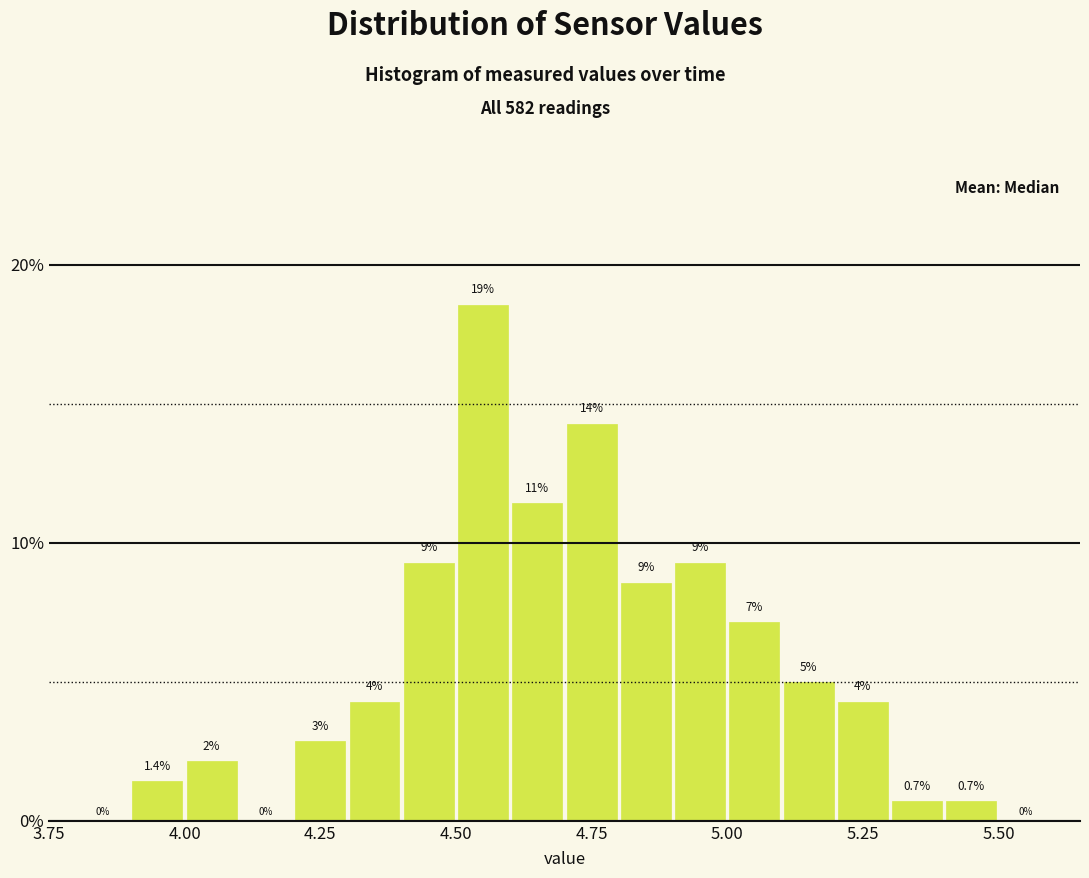

Read against the x-axis, roughly where is the centre of the tallest bar?

4.55